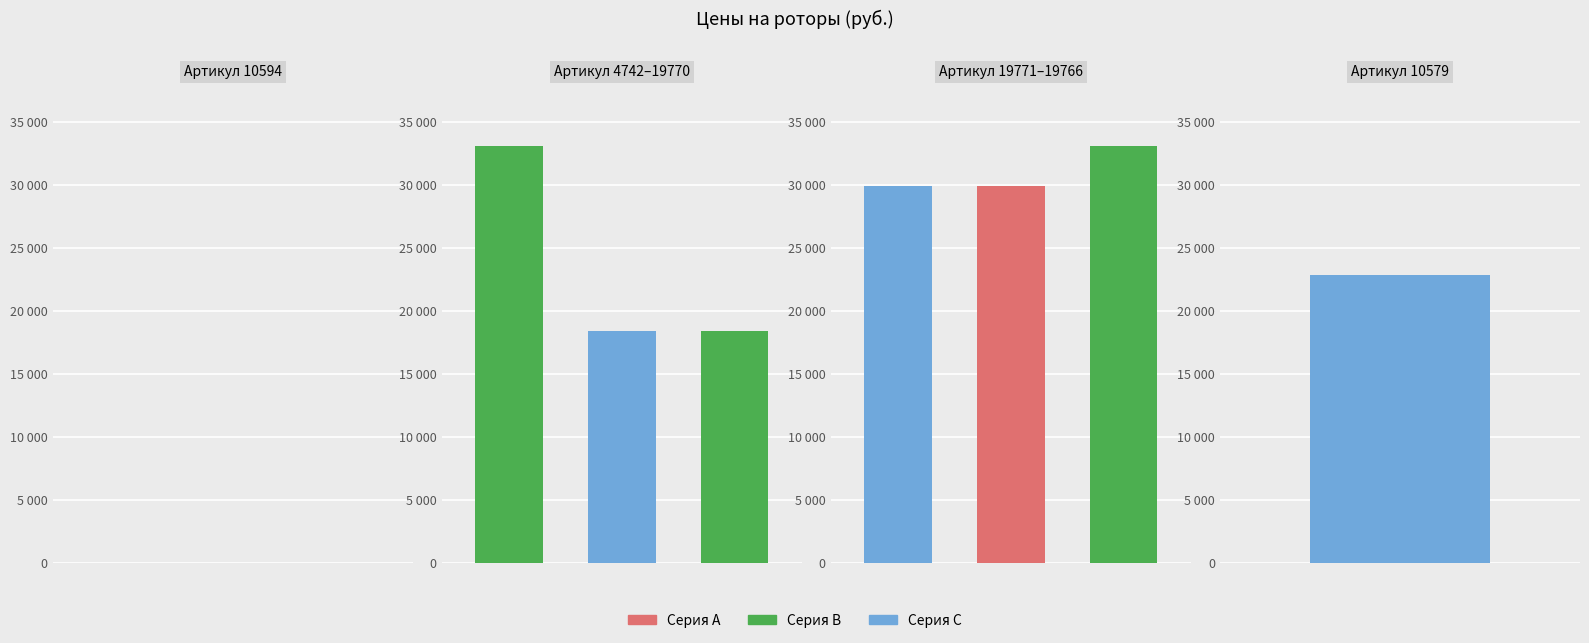

List the labels in order of Артикул 4742–19770 value, smallest first.

1, 2, 0